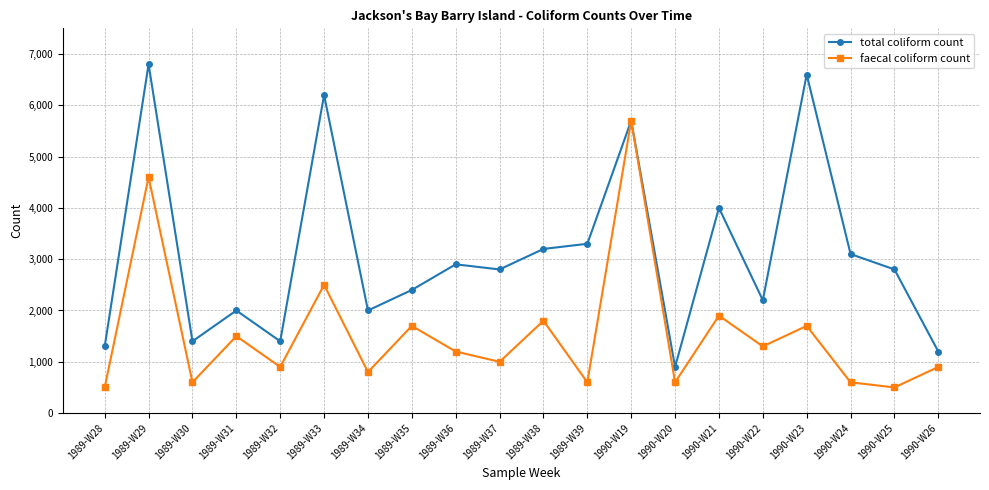

In faecal coliform count, how many points are lower than both neighbors (excluding endpoints)?

8